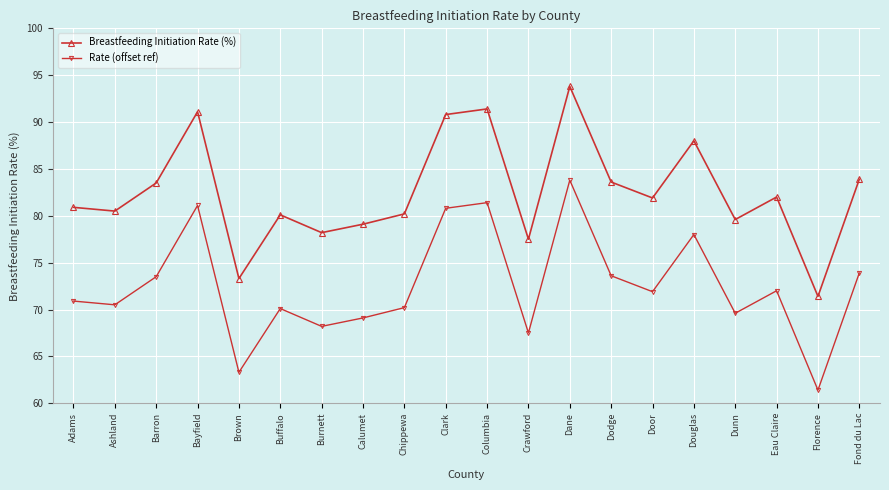

Does the chart have visible grid lines?

Yes